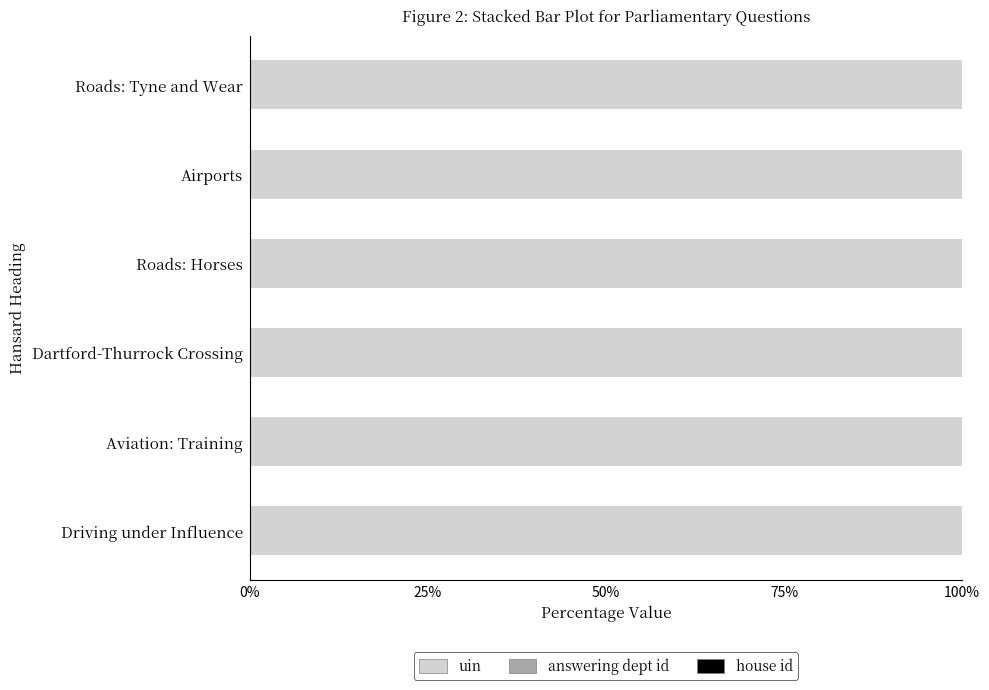

What is the highest value of the uin series?

100.0